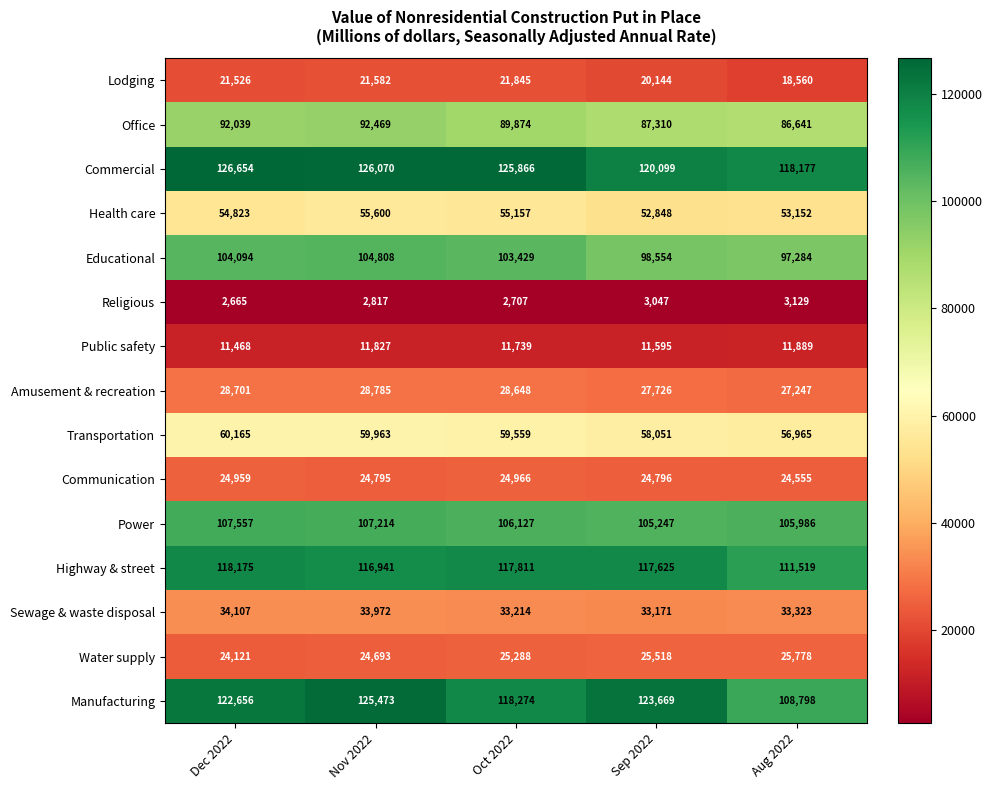

Count the number of data series in this chart.

15